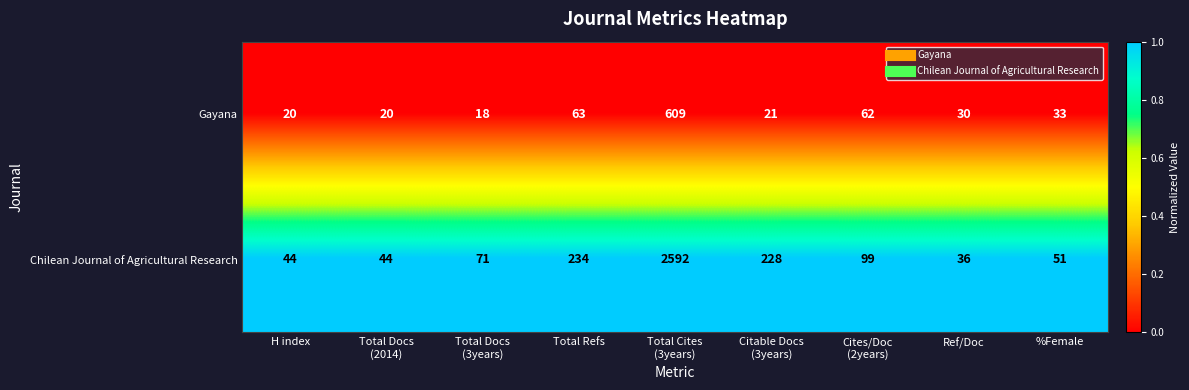

Rank the series by their maximum value, from lowest to highest.

Gayana, Chilean Journal of Agricultural Research